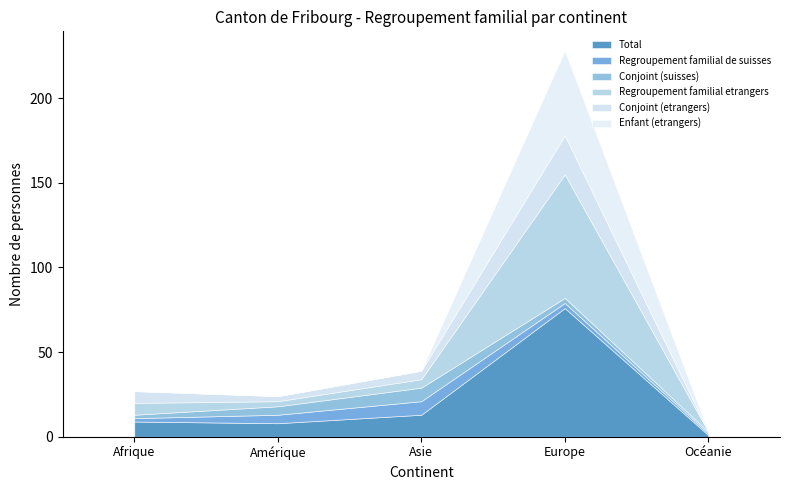

What is the label of the 3rd point from the right?

Asie